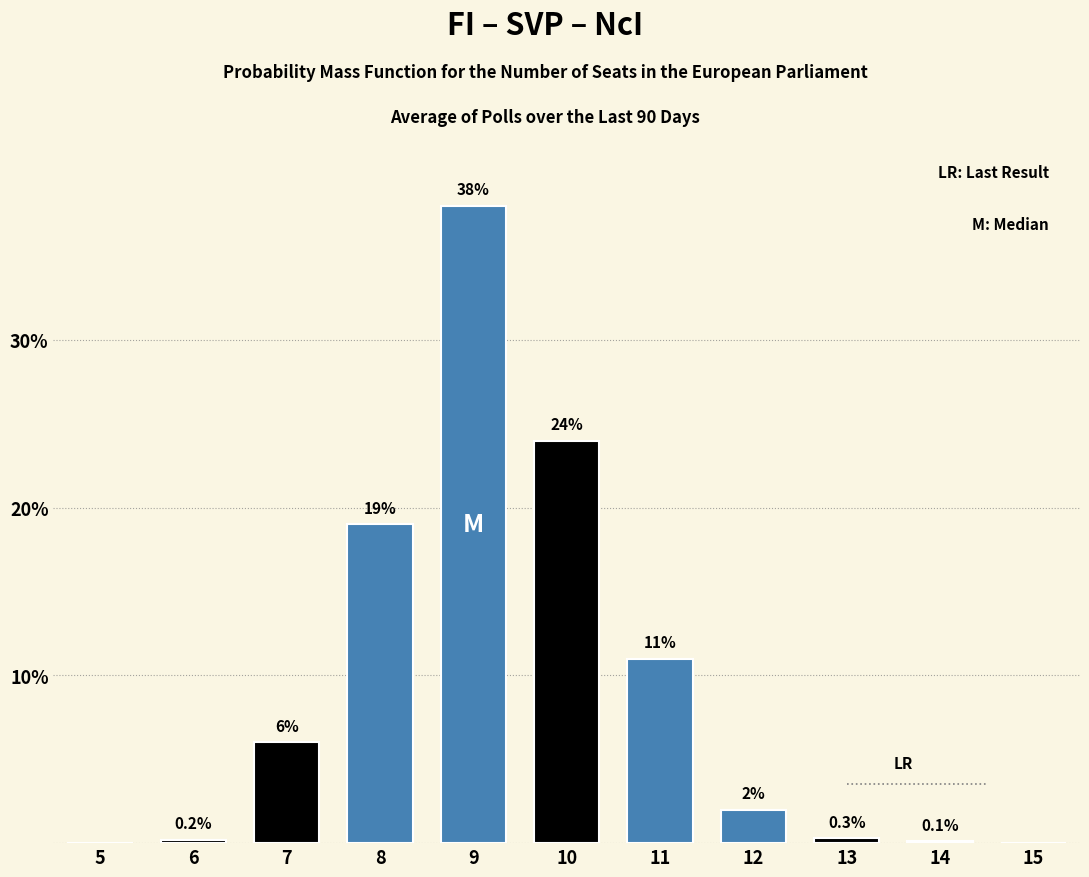

Reading left to right, what are all the values shown in this chart?

5=0.0	6=0.2	7=6.0	8=19.0	9=38.0	10=24.0	11=11.0	12=2.0	13=0.3	14=0.1	15=0.0